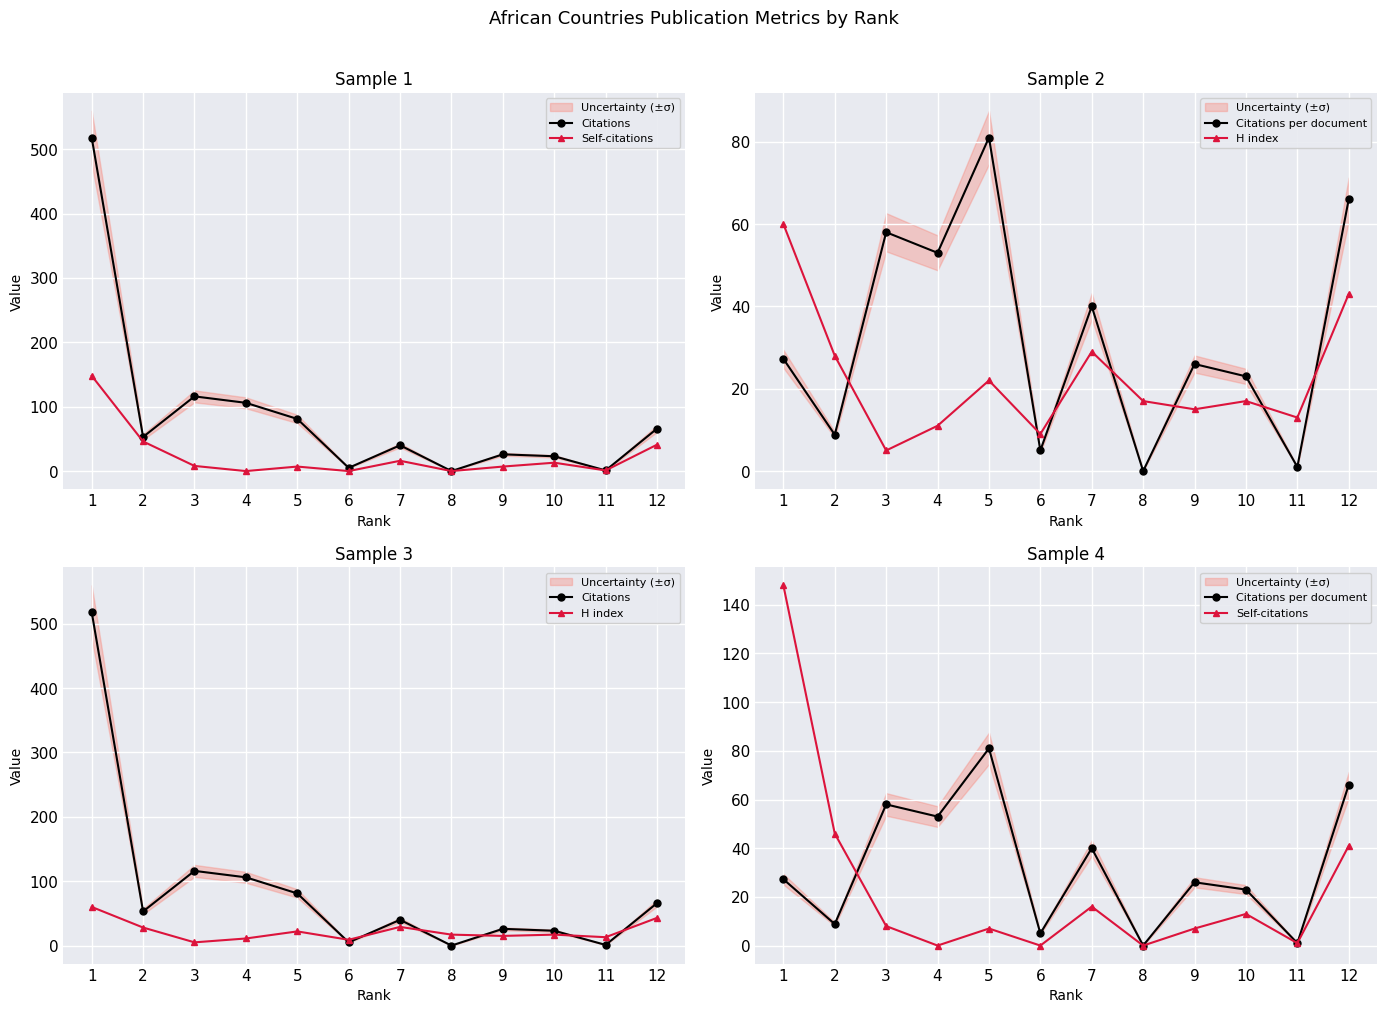

What is the spread (max minus min) of values at 11?

12.0